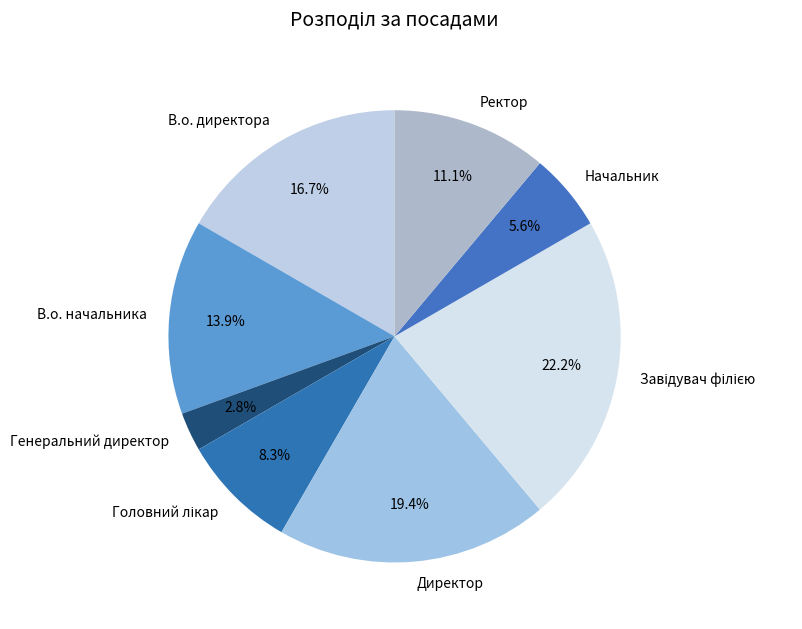

How many slices are in this pie chart?

8